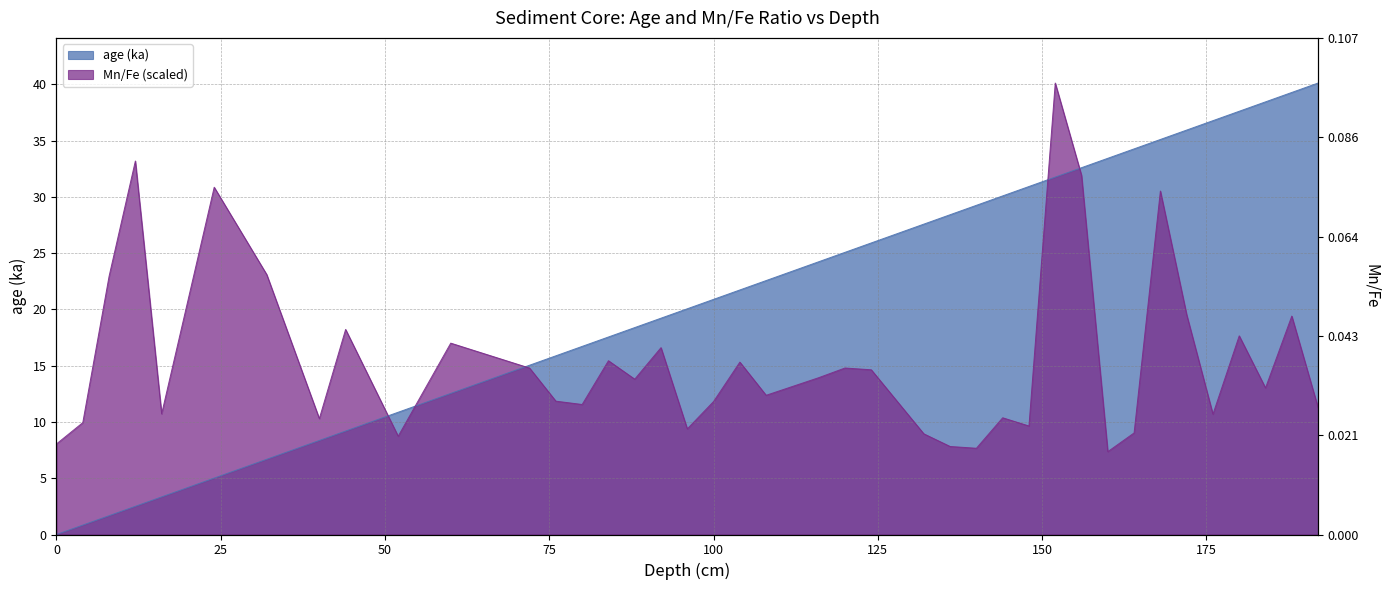

At which category does the chart reach its peak across all series?

192